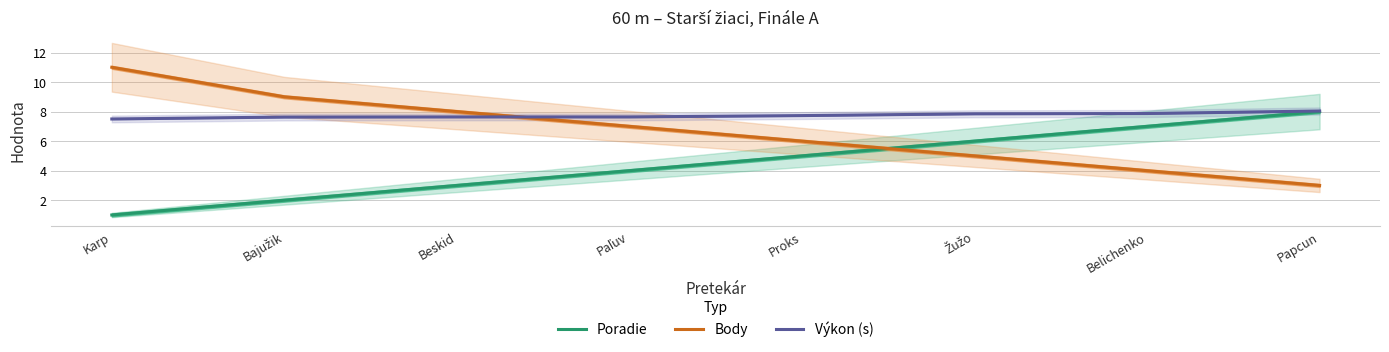

List the series in order of their peak value, highest first.

Body, Výkon (s), Poradie